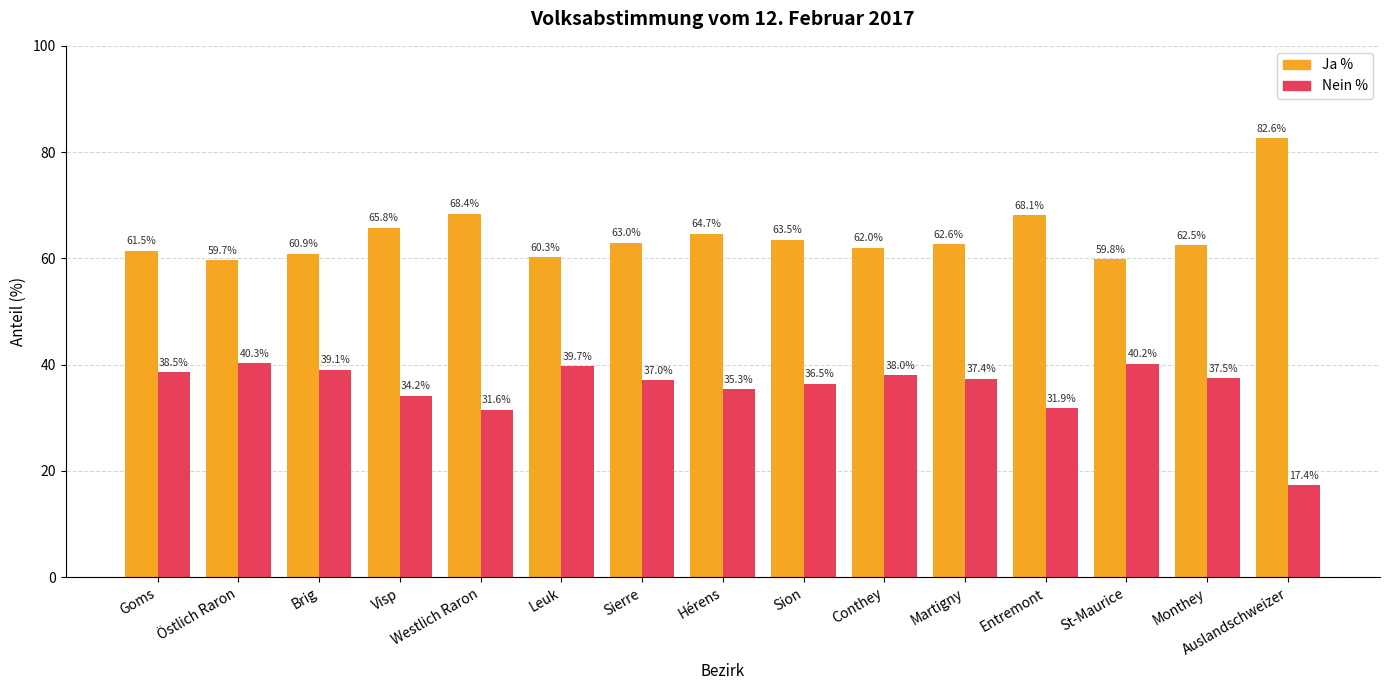

How many data points in Nein % are above 37?

9